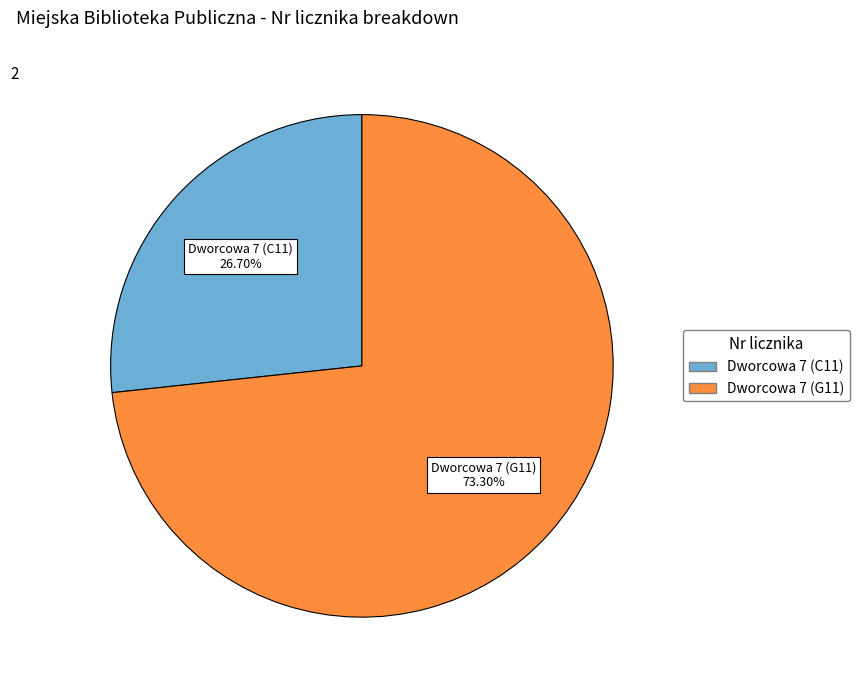

How many slices are in this pie chart?

2